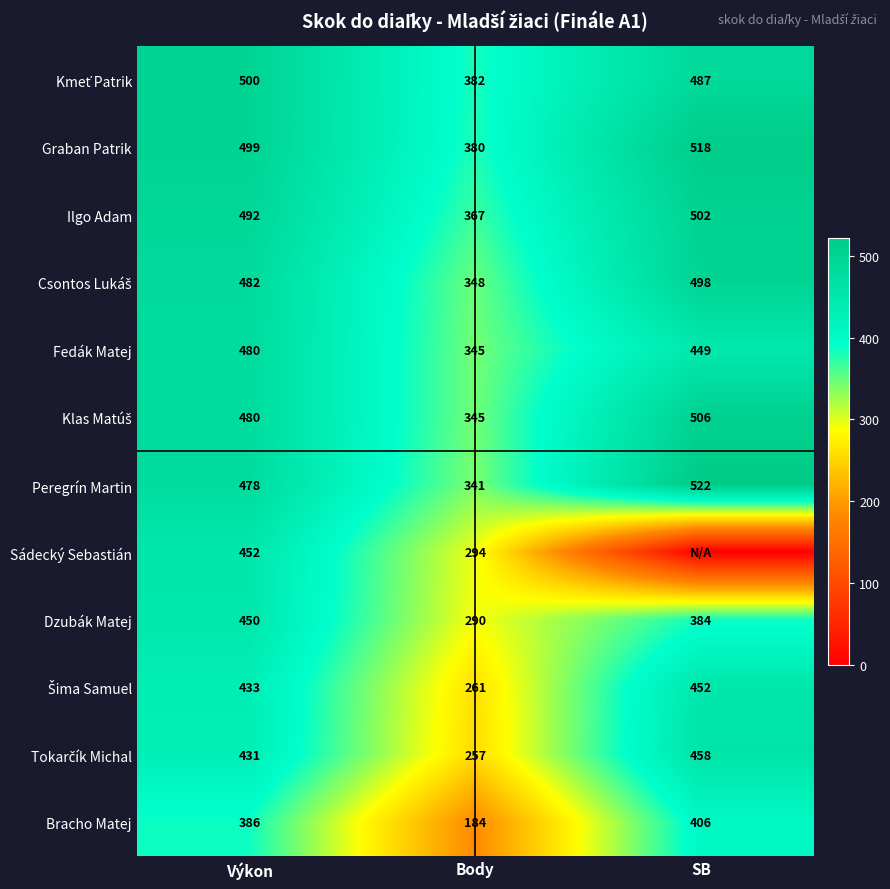

The Bracho Matej series shows 184 at Body. True or false?

True